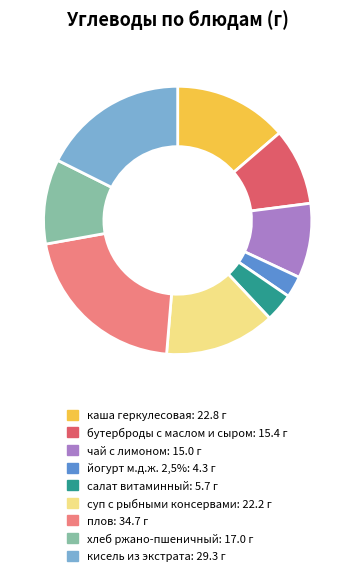

Is the sum of йогурт м.д.ж. 2,5% and хлеб ржано-пшеничный greater than half?

No